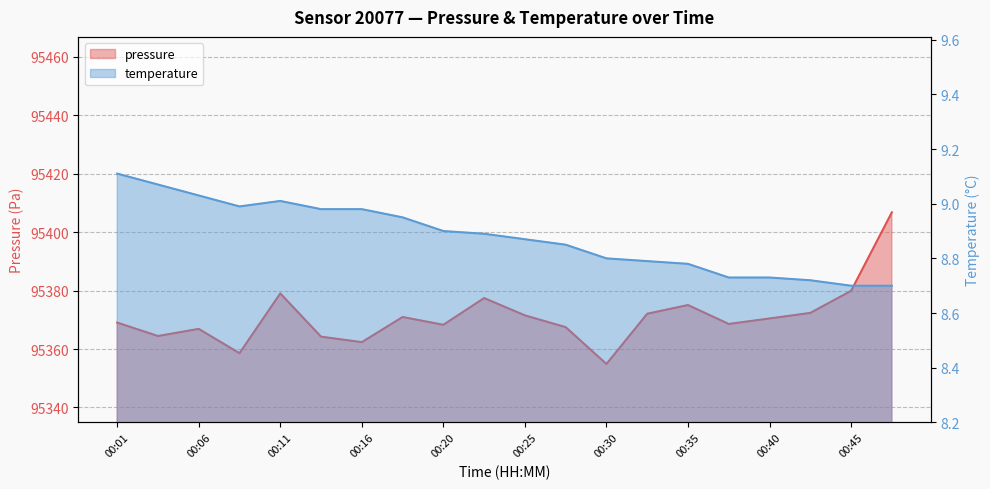

Count the number of data series in this chart.

2